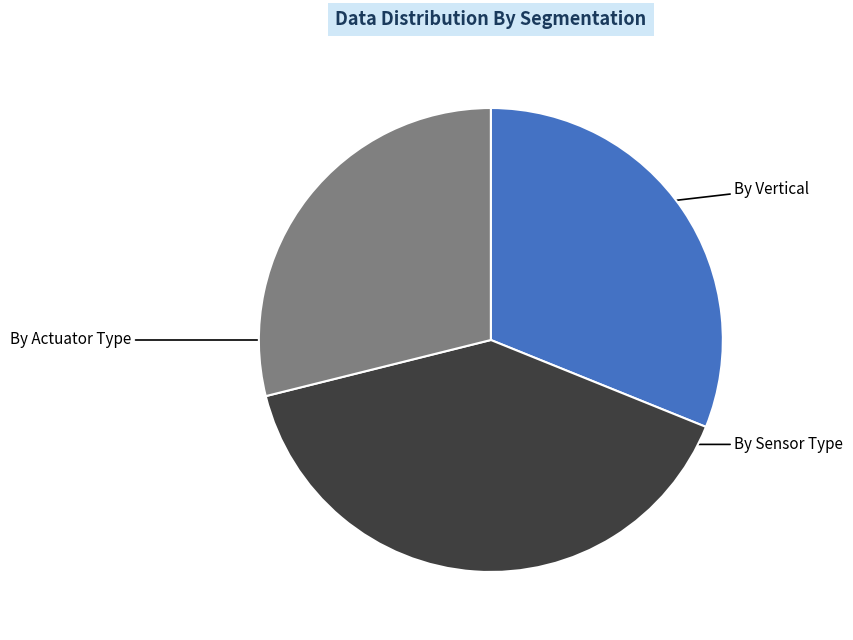

True or false: By Actuator Type accounts for 39% of the total.

False